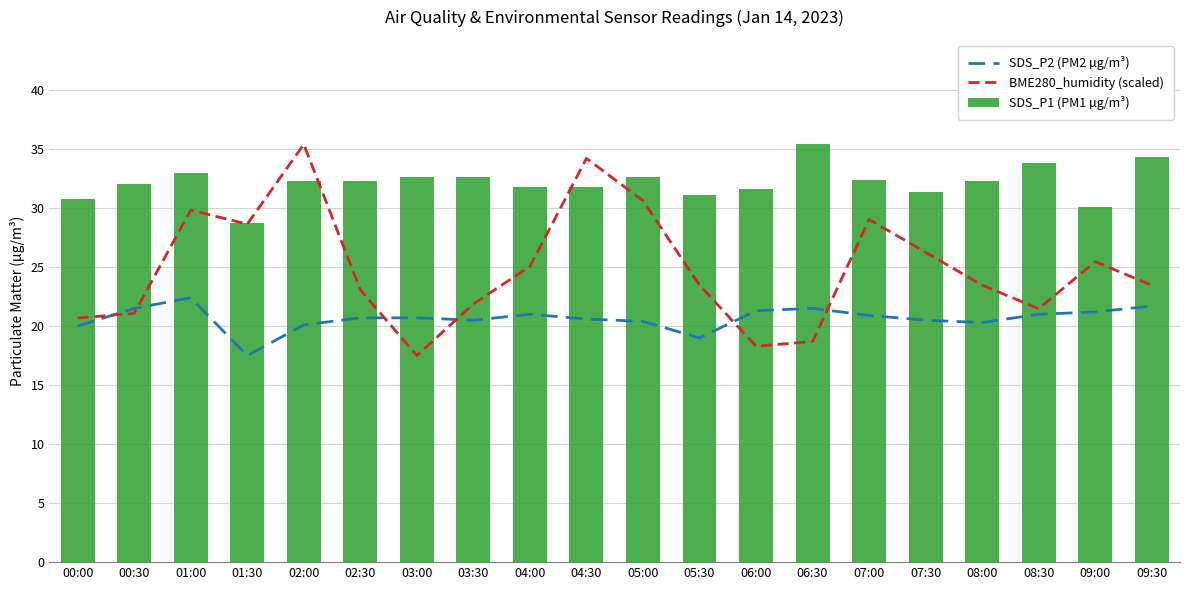

Which series has the widest spread of values?

BME280_humidity (scaled)